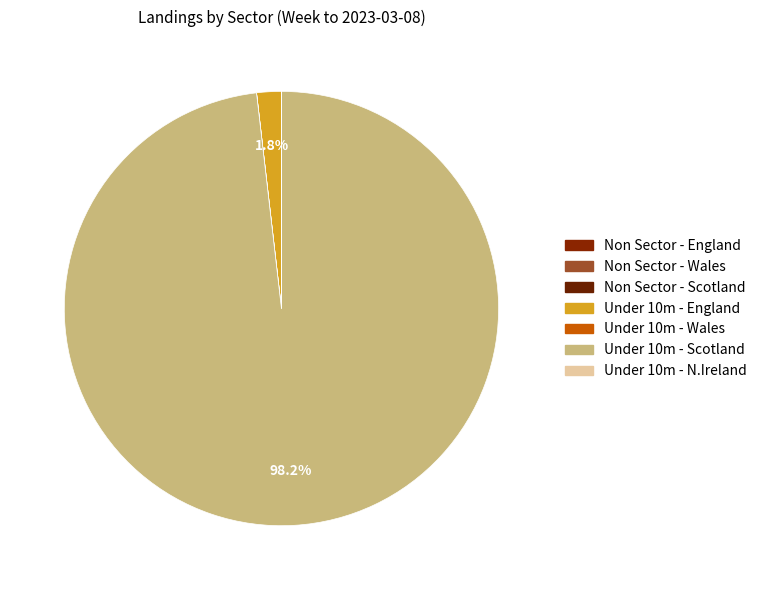

Between Under 10m - England and Under 10m - N.Ireland, which is larger?

Under 10m - England